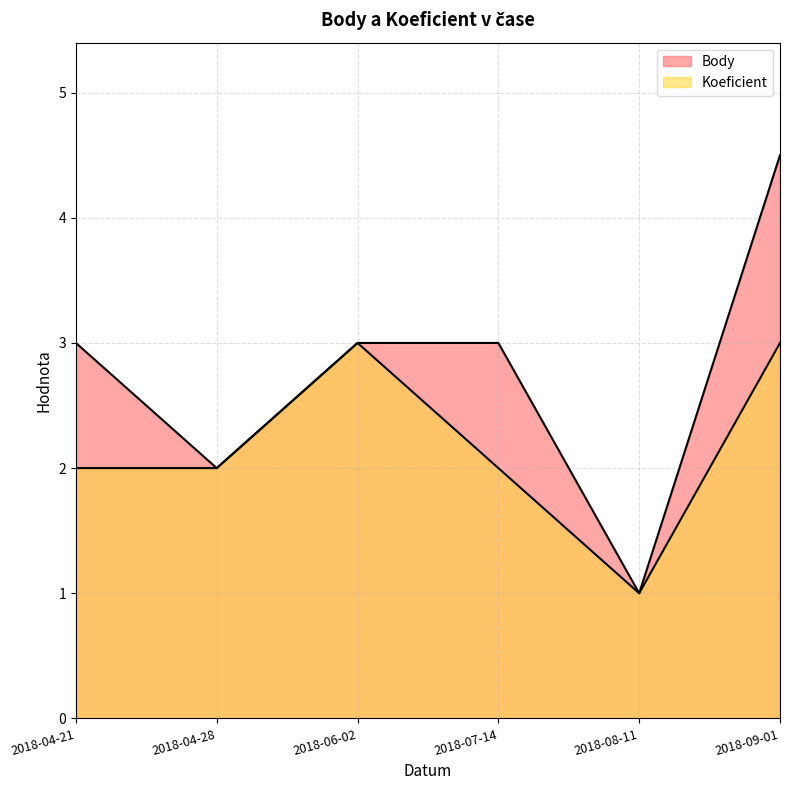

What is the spread (max minus min) of values at 2018-04-21?

1.0